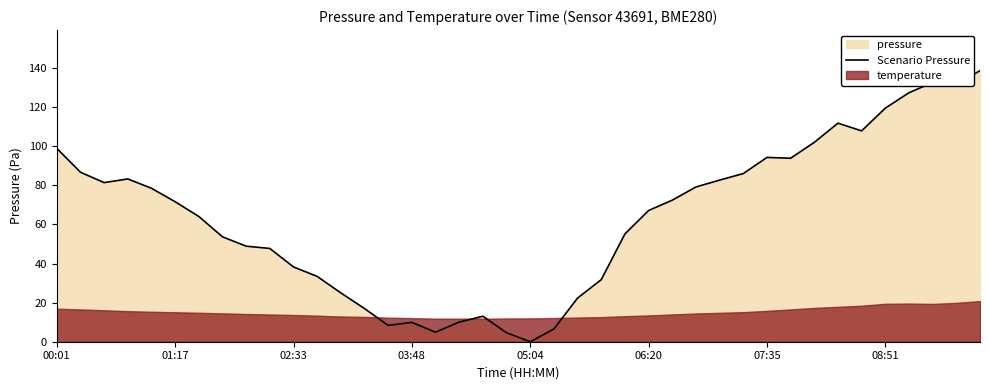

What is the highest value of the Scenario Pressure series?

138.6